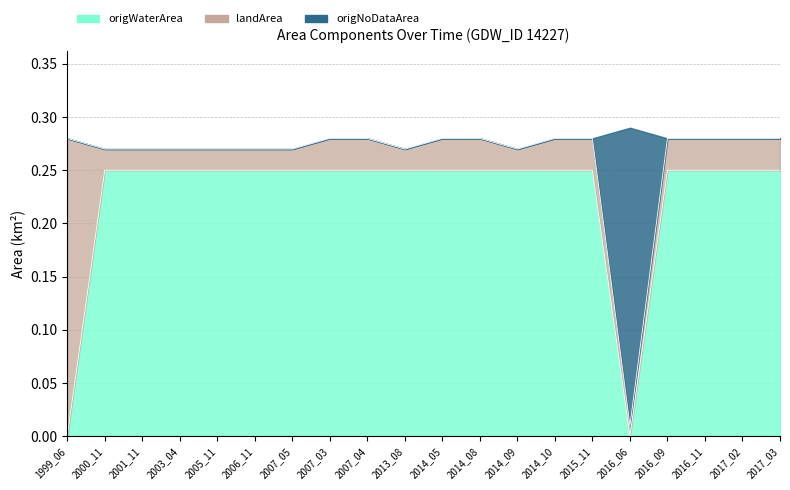

Which has a higher value, 2016_09 or 2016_06?

2016_09